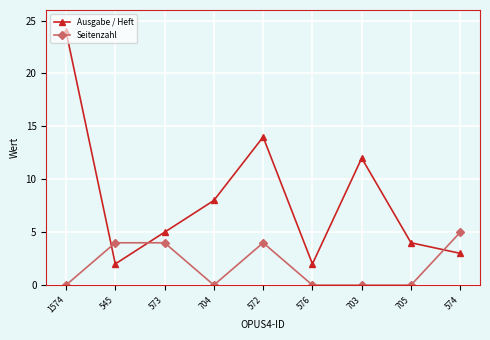

What are all the series names shown in the legend?

Ausgabe / Heft, Seitenzahl